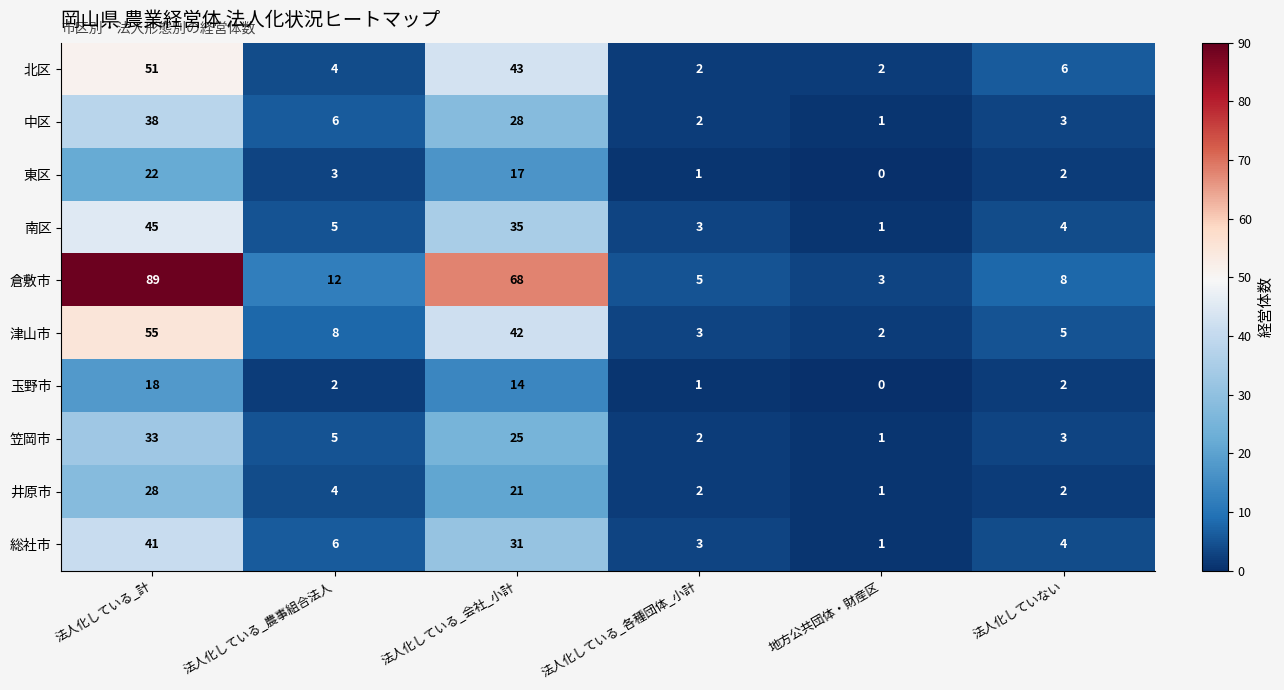

What is the average value of the 倉敷市 series?

31